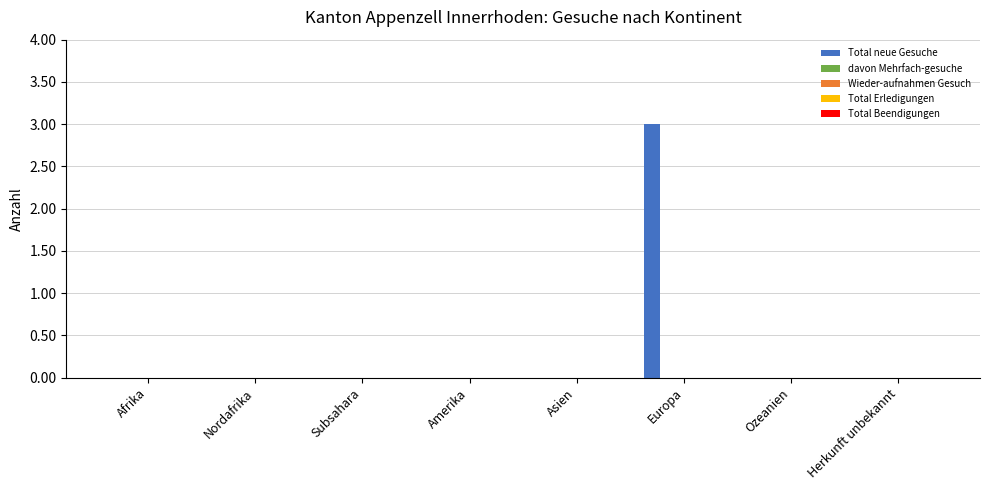

What is the sum of all values?

3